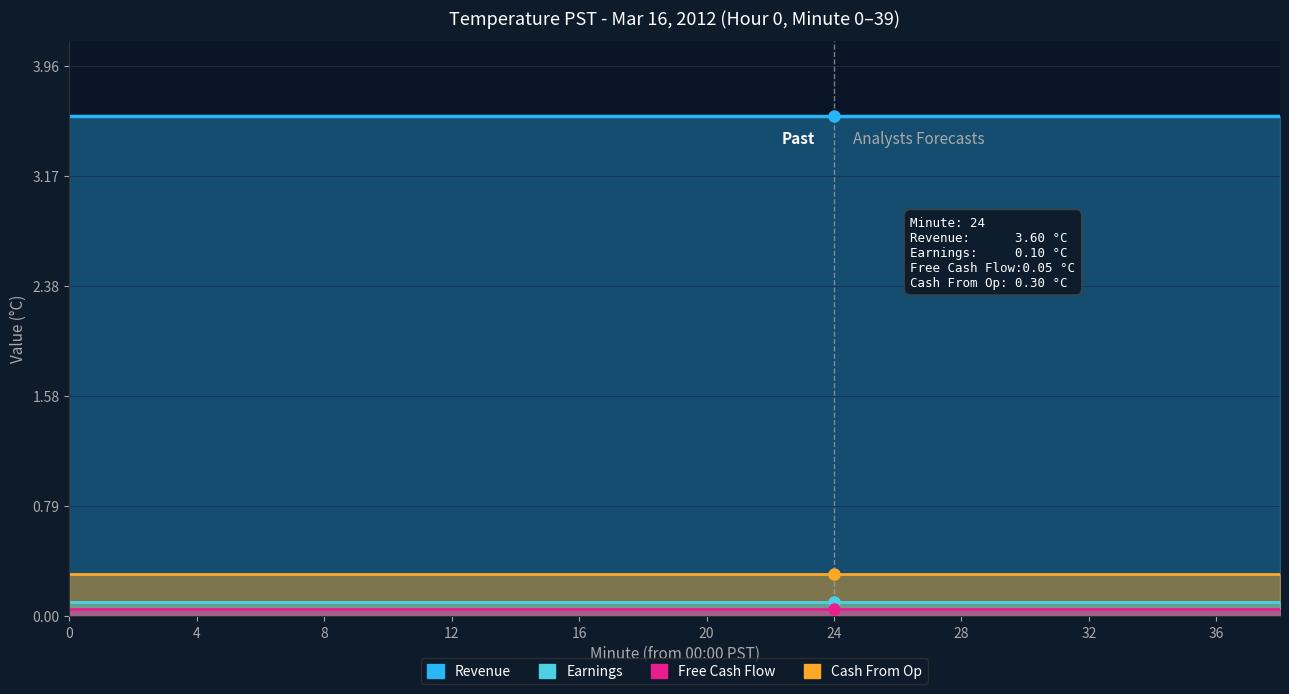

The Cash From Op series shows 0.3 at 36. True or false?

True